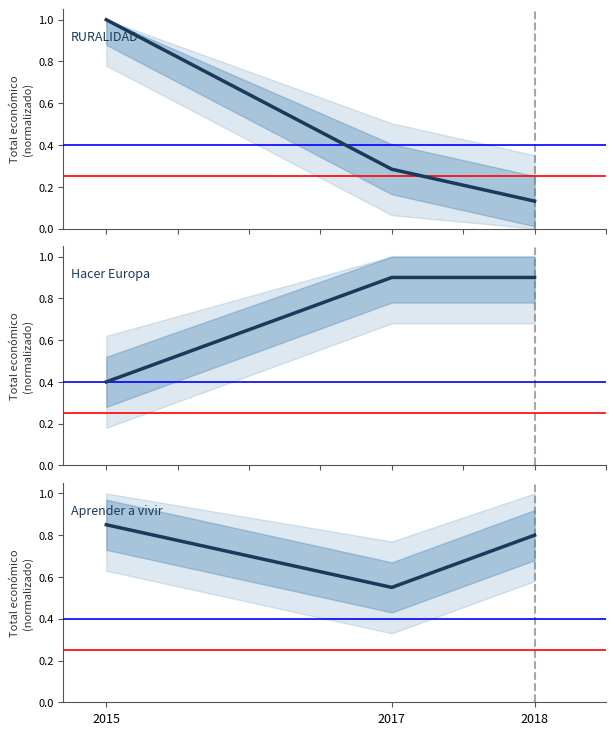

Reading left to right, transcribe all the data shown in this chart.

RURALIDAD: 2015=1.0	2017=0.3	2018=0.1
Hacer Europa: 2015=0.4	2017=0.9	2018=0.9
Aprender a vivir: 2015=0.8	2017=0.6	2018=0.8